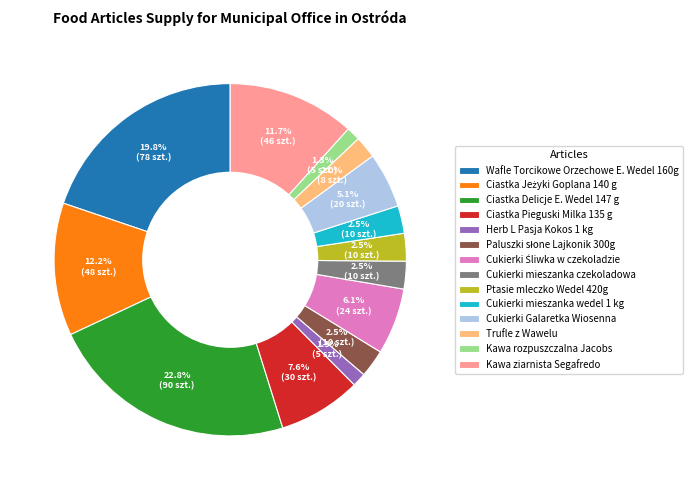

Is it true that Herb L Pasja Kokos 1 kg is 15% of the pie?

False